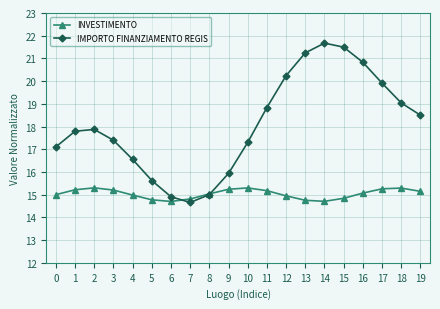

How many interior local valleys does the IMPORTO FINANZIAMENTO REGIS series have?

1